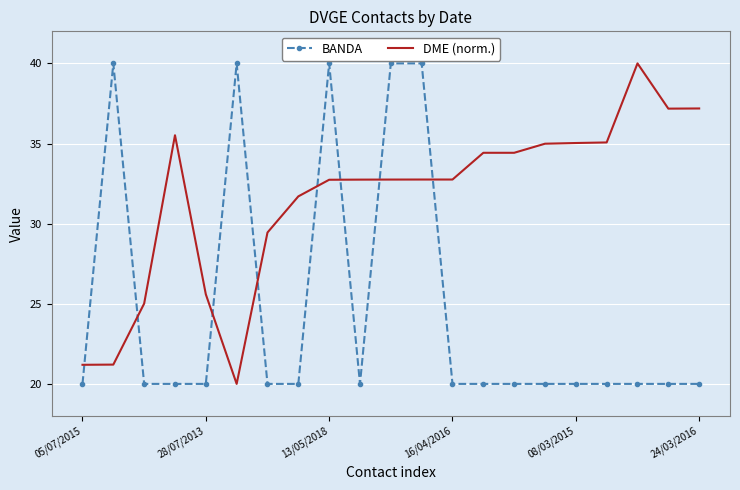

What is the difference between the maximum and minimum values in the DME (norm.) series?

20.0